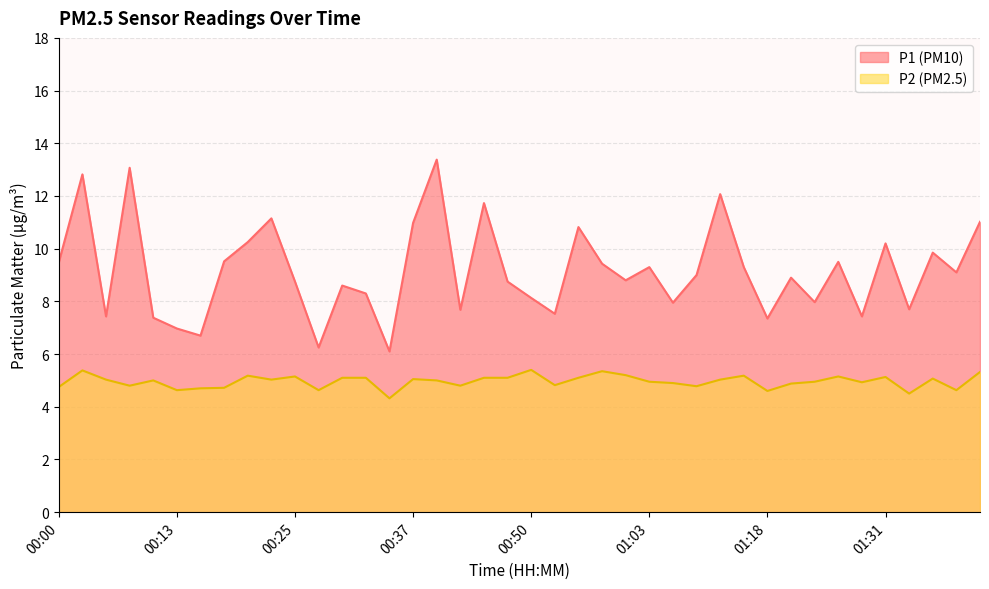

At which label does P1 first exceed 9?

00:00